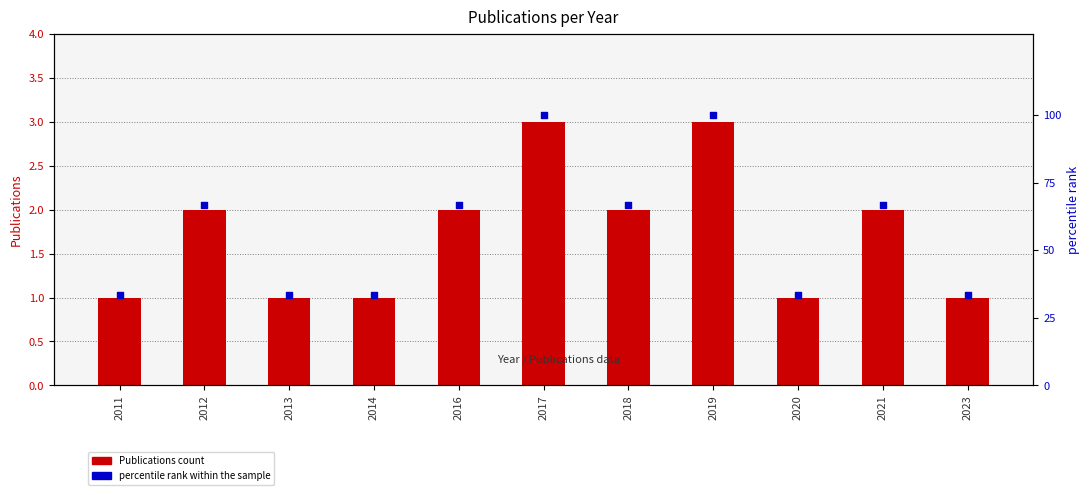

At how many categories does at least one series exceed 77?

2